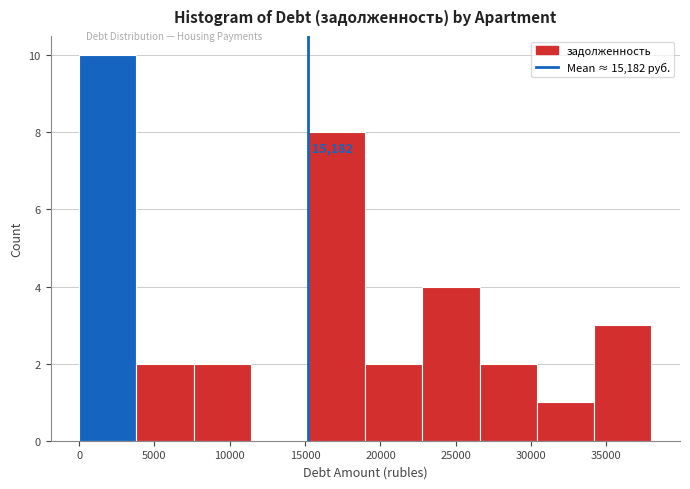

Which range on the x-axis has the tallest bar?

0 to 4000